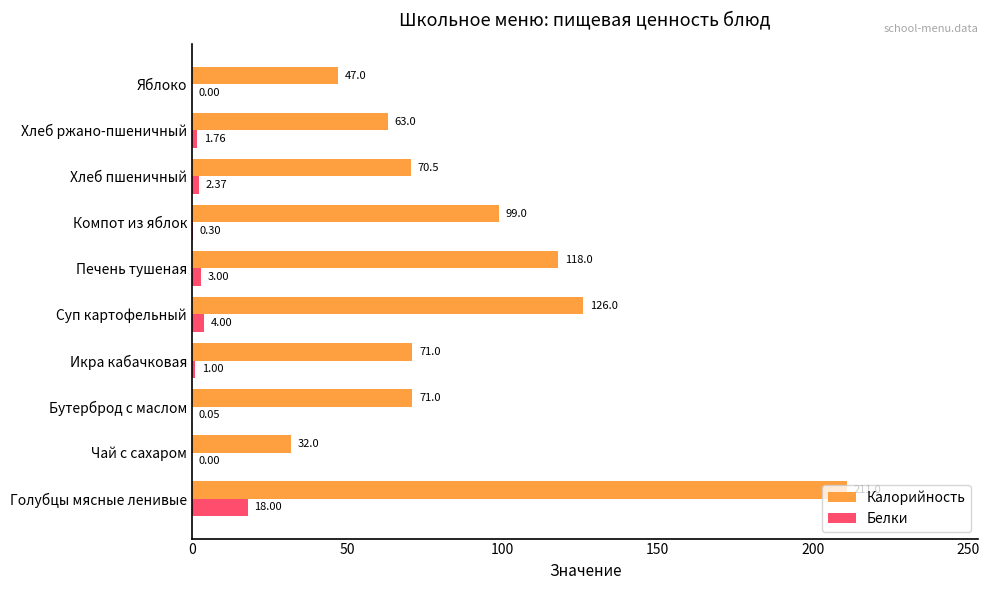

Which category has the highest value in the Белки series?

Голубцы мясные ленивые